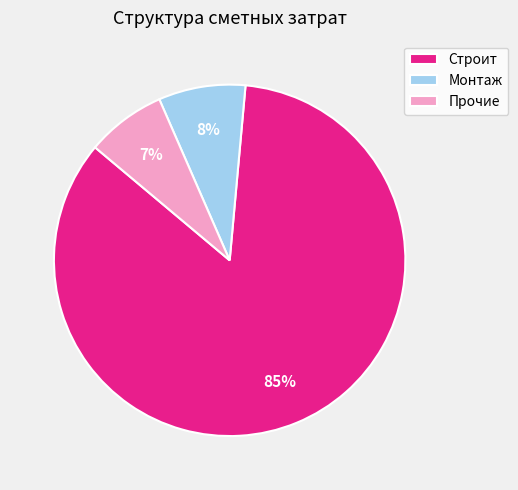

Is Строит the majority of the pie?

Yes